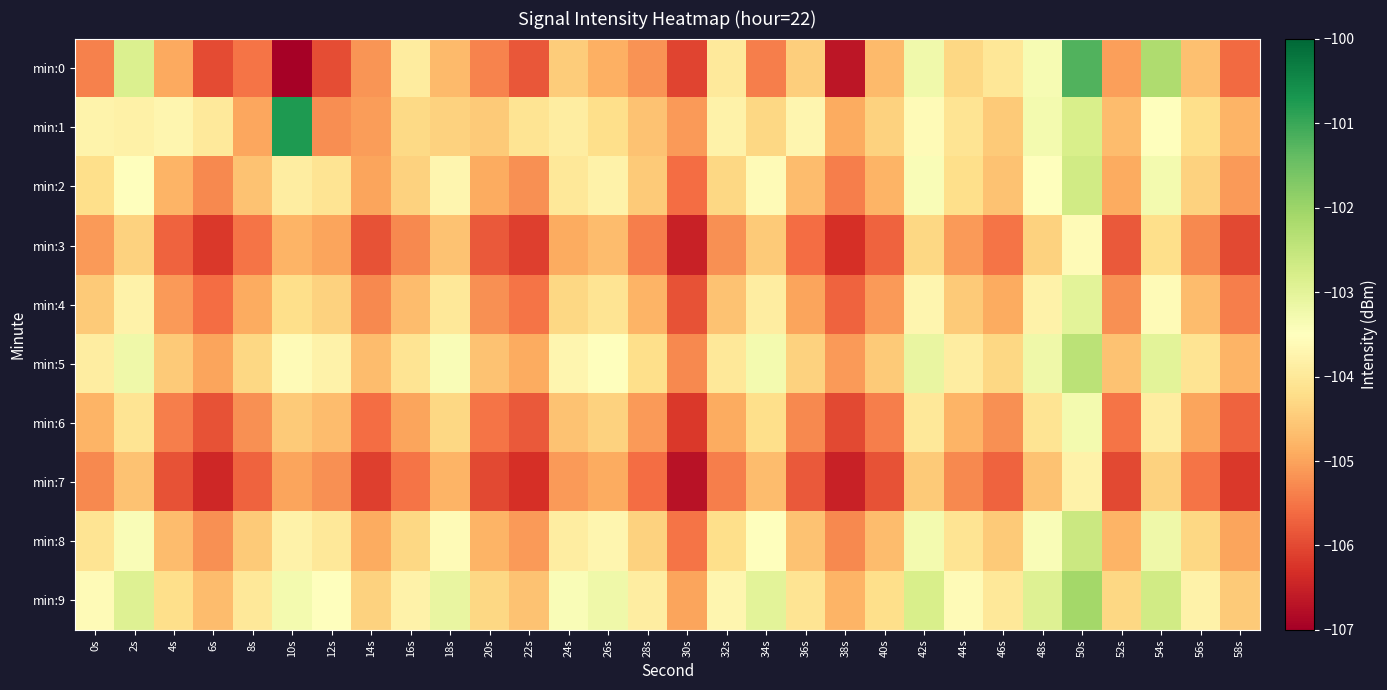

How many categories are shown in the chart?

30